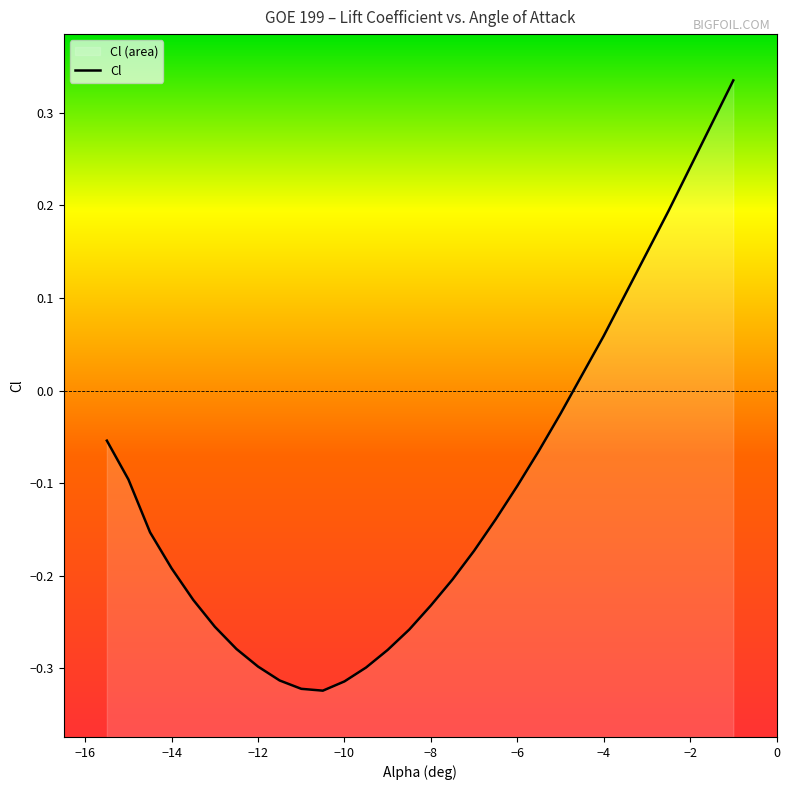

What position from the left is -12.0?

8